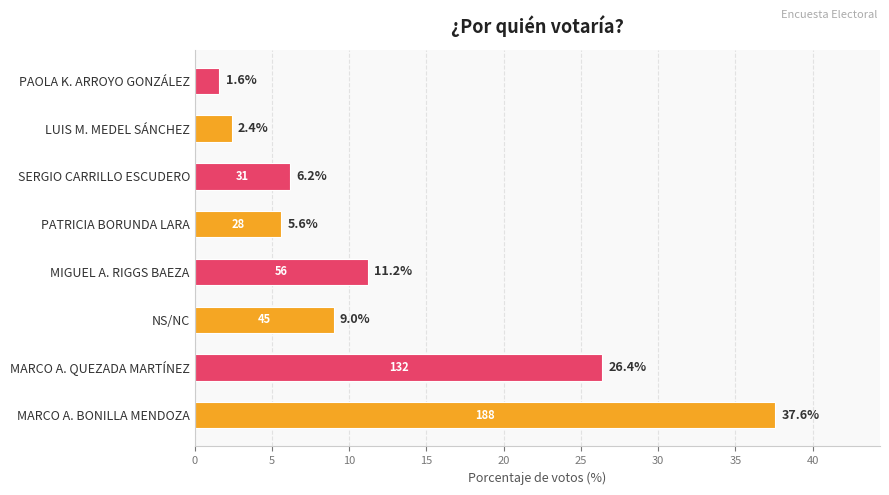

What is the sum of all values?

100.0